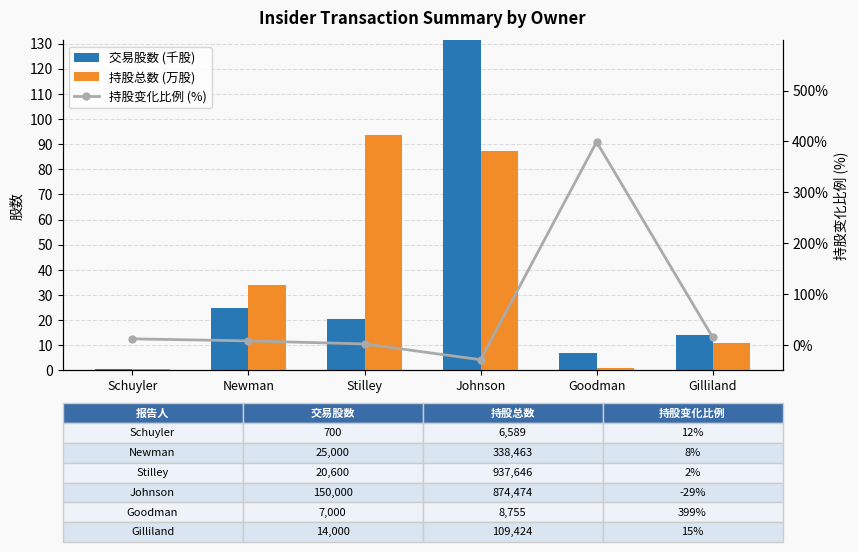

Reading left to right, transcribe all the data shown in this chart.

交易股数 (千股): Schuyler=0.7	Newman=25.0	Stilley=20.6	Johnson=150.0	Goodman=7.0	Gilliland=14.0
持股总数 (万股): Schuyler=0.7	Newman=33.8	Stilley=93.8	Johnson=87.4	Goodman=0.9	Gilliland=10.9
持股变化比例 (%): Schuyler=12.0	Newman=8.0	Stilley=2.0	Johnson=-29.0	Goodman=399.0	Gilliland=15.0